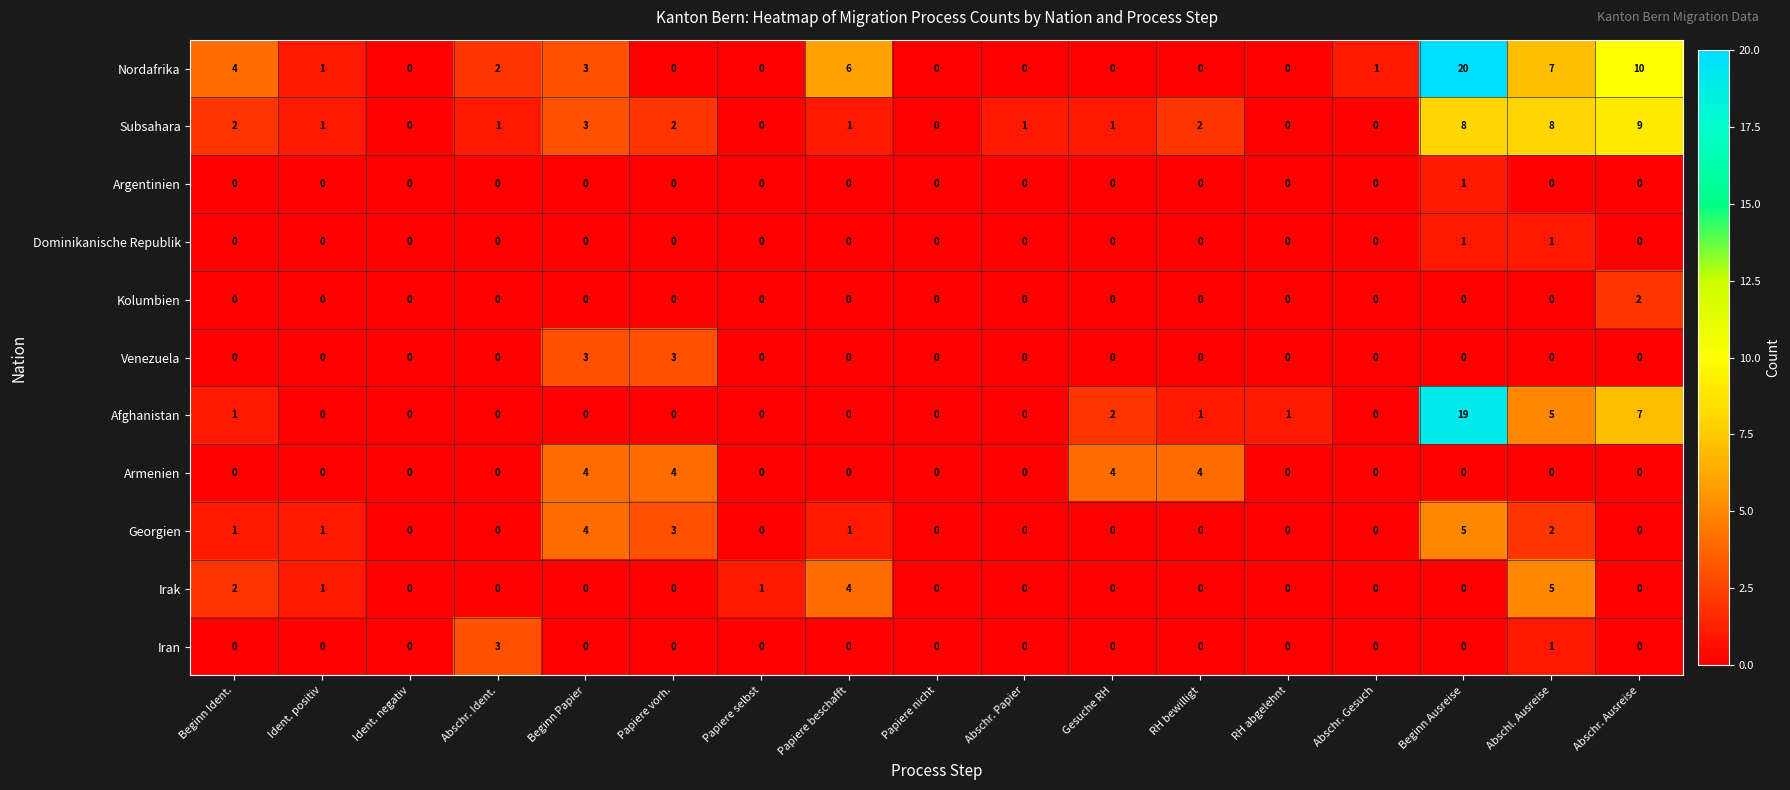

Which series has the largest total across all categories?

Nordafrika